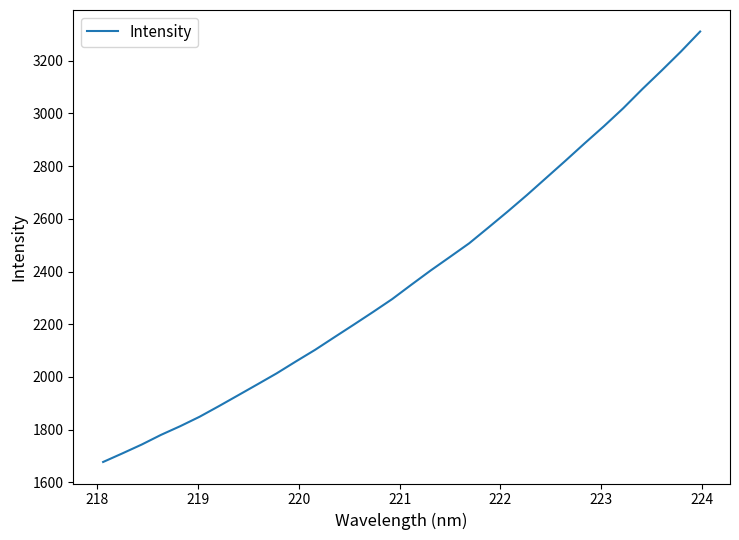

What is the difference between the maximum and minimum values?

1634.1